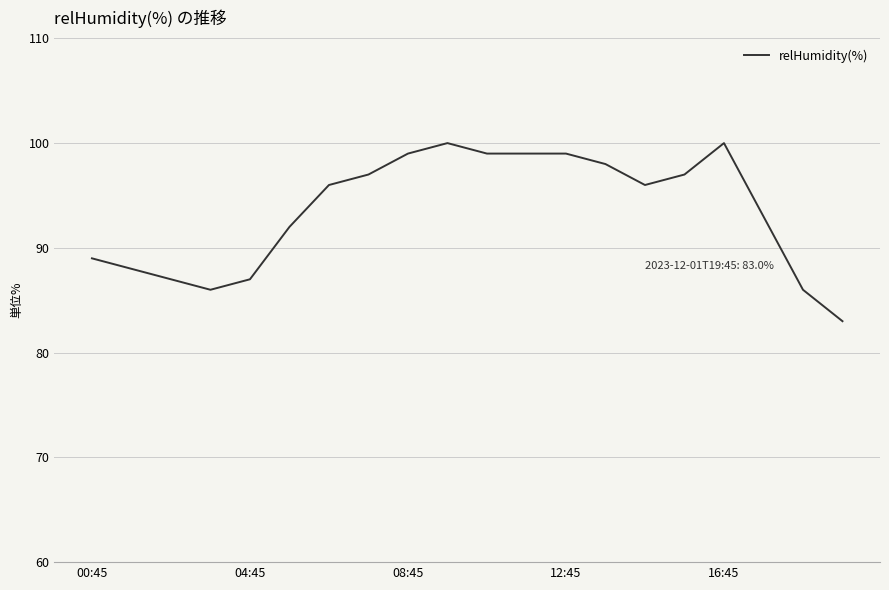

What is the minimum value shown in the chart?

83